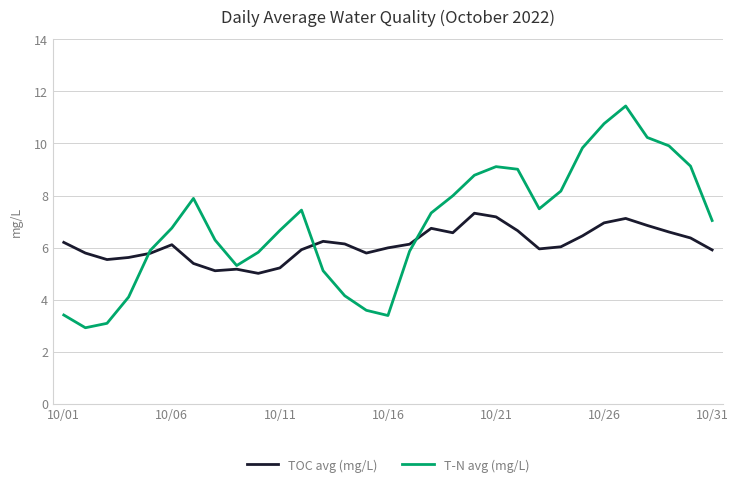

Does the chart display data point markers on the line(s)?

No